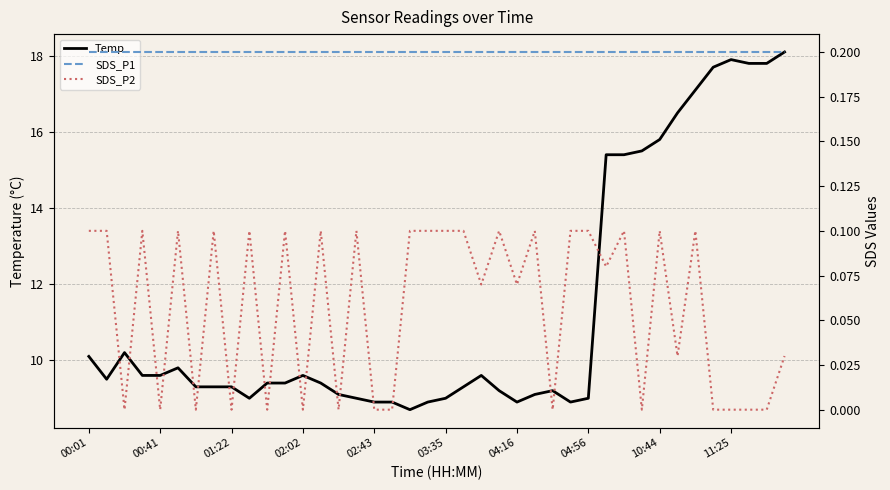

What is the approximate value of Temp at 02:43?

8.9